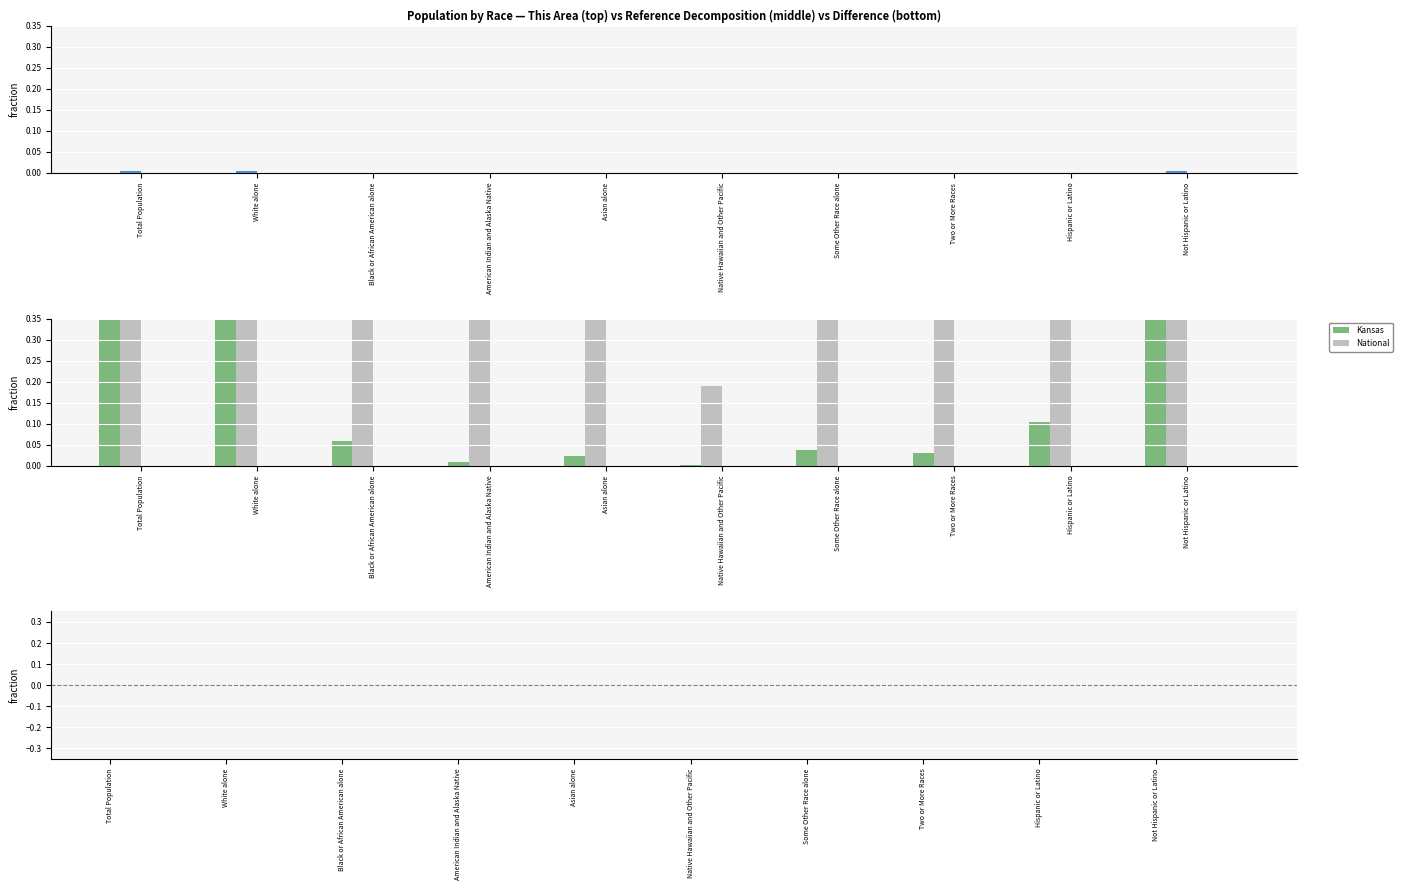

Reading left to right, list all the values displayed in this chart.

This Area: 0.0	0.0	0.0	0.0	0.0	0.0	0.0	0.0	0.0	0.0
Allen County: 0.0	0.0	0.0	0.0	0.0	0.0	0.0	0.0	0.0	0.0
Kansas: 1.0	0.8	0.1	0.0	0.0	0.0	0.0	0.0	0.1	0.9
National: 108.2	78.4	13.6	1.0	5.1	0.2	6.7	3.2	17.7	90.5
This Area minus Allen County: -0.0	-0.0	-0.0	-0.0	-0.0	-0.0	-0.0	-0.0	-0.0	-0.0